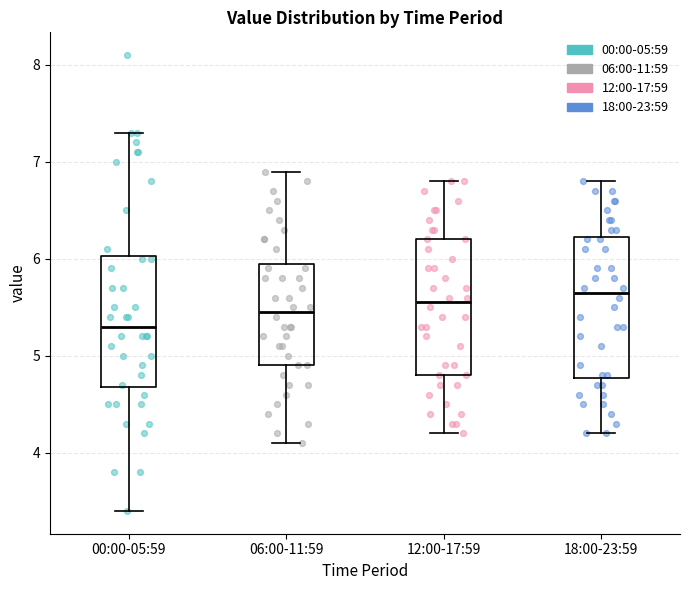

Reading left to right, read every box against the y-axis: the position of its median line, the range the box covers, and the ends of its whiskers. The values are not printed on the chart, so give them approximately, as read against the axis.

00:00-05:59: median 5.3, box 4.7 to 6.0, whiskers 3.4 to 7.3
06:00-11:59: median 5.5, box 4.9 to 6.0, whiskers 4.1 to 6.9
12:00-17:59: median 5.6, box 4.8 to 6.2, whiskers 4.2 to 6.8
18:00-23:59: median 5.7, box 4.8 to 6.2, whiskers 4.2 to 6.8